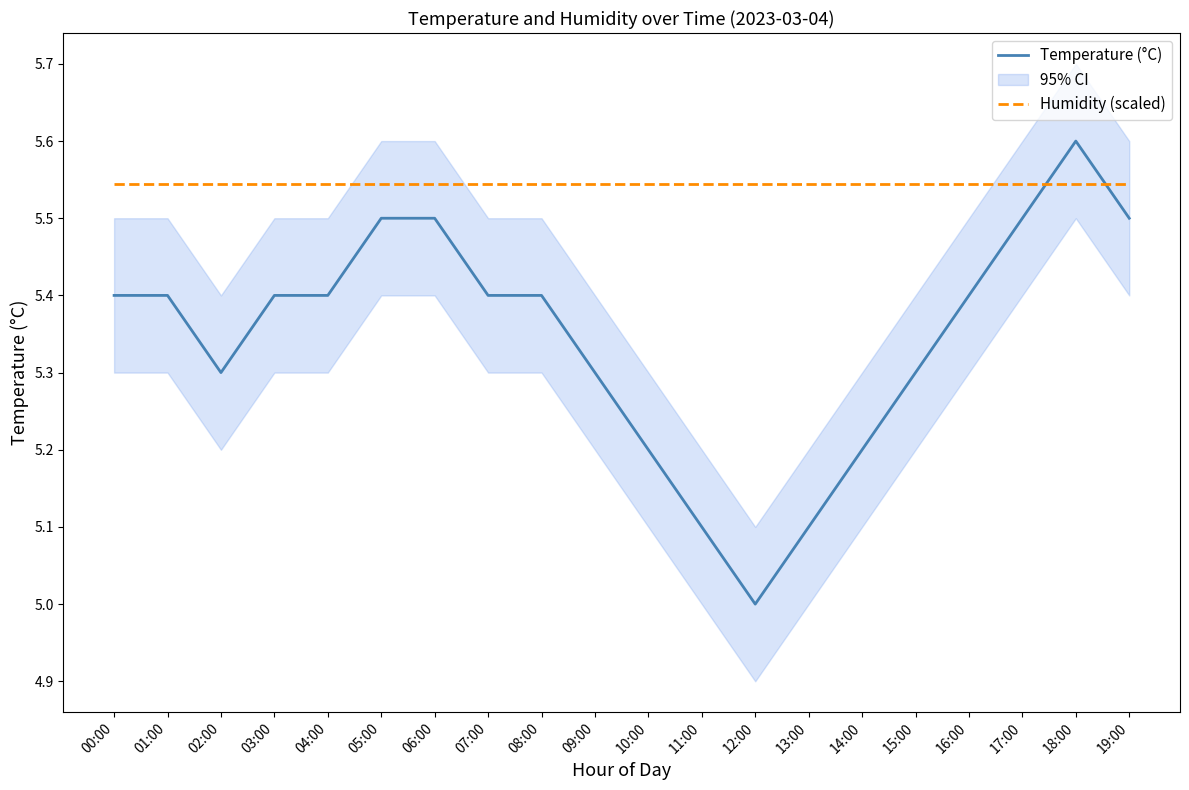

Which series has the largest range (max minus min)?

Temperature (°C)